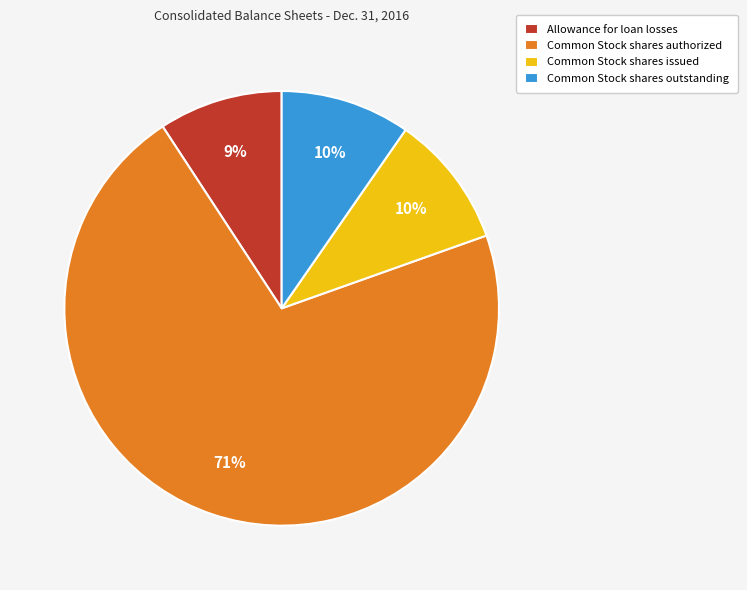

To the nearest percent, what is the average slice percentage?

25%